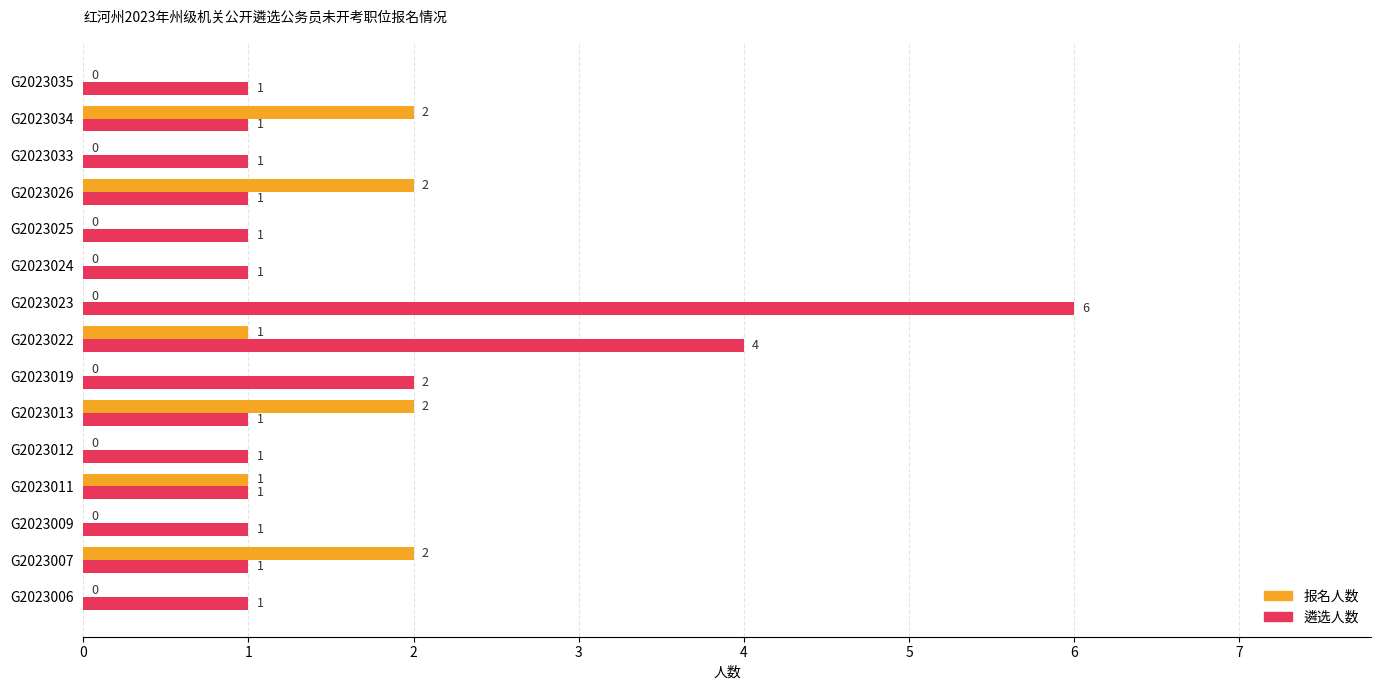

True or false: 遴选人数 has a value of 2 at G2023035.

False